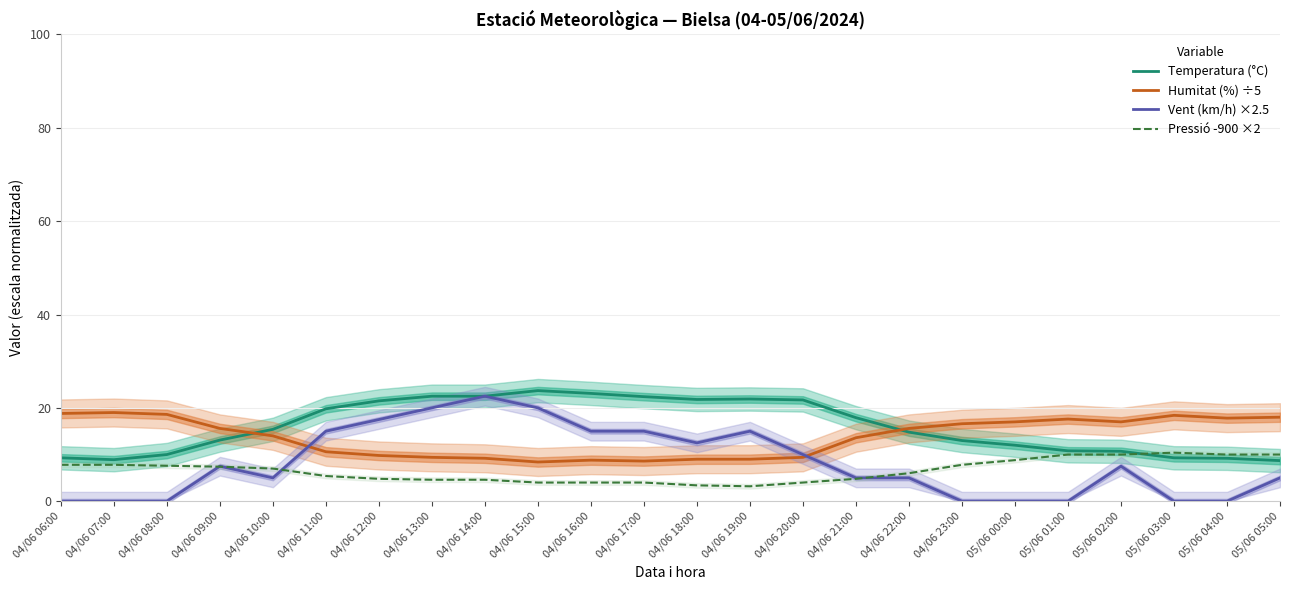

Which series has the largest range (max minus min)?

Vent (km/h) ×2.5